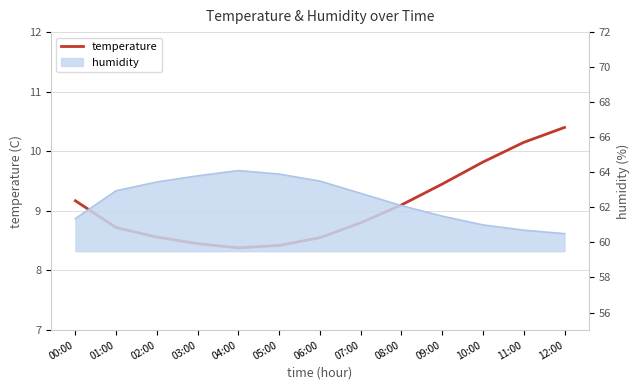

List the labels in order of value, largest first.

12:00, 11:00, 10:00, 09:00, 00:00, 08:00, 07:00, 01:00, 02:00, 06:00, 03:00, 05:00, 04:00